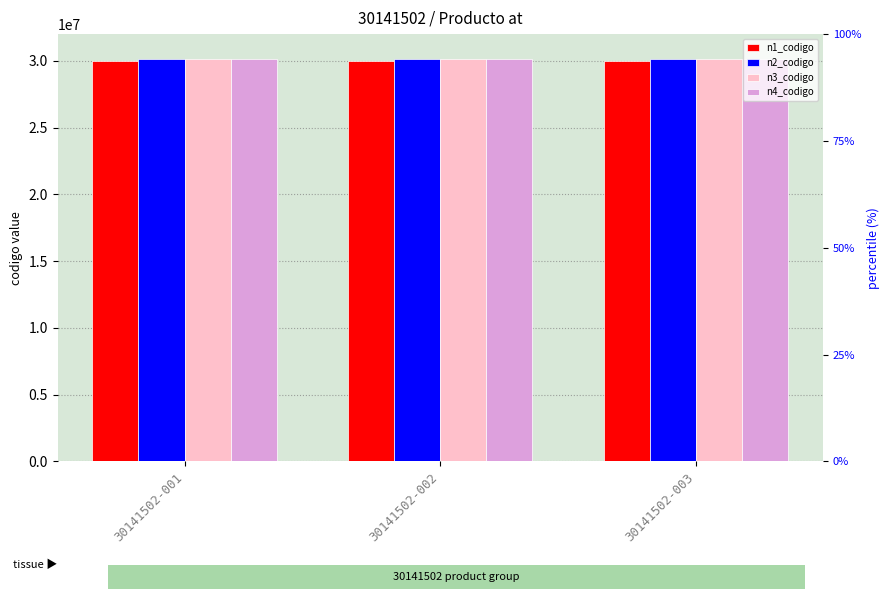

What is the highest value of the n2_codigo series?

30140000